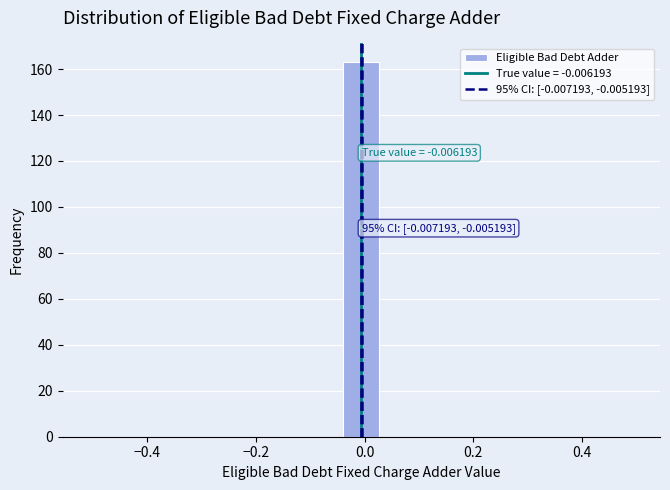

Around what value on the x-axis is the tallest bar? Give the approximate position of its centre, as read against the axis.

0.00